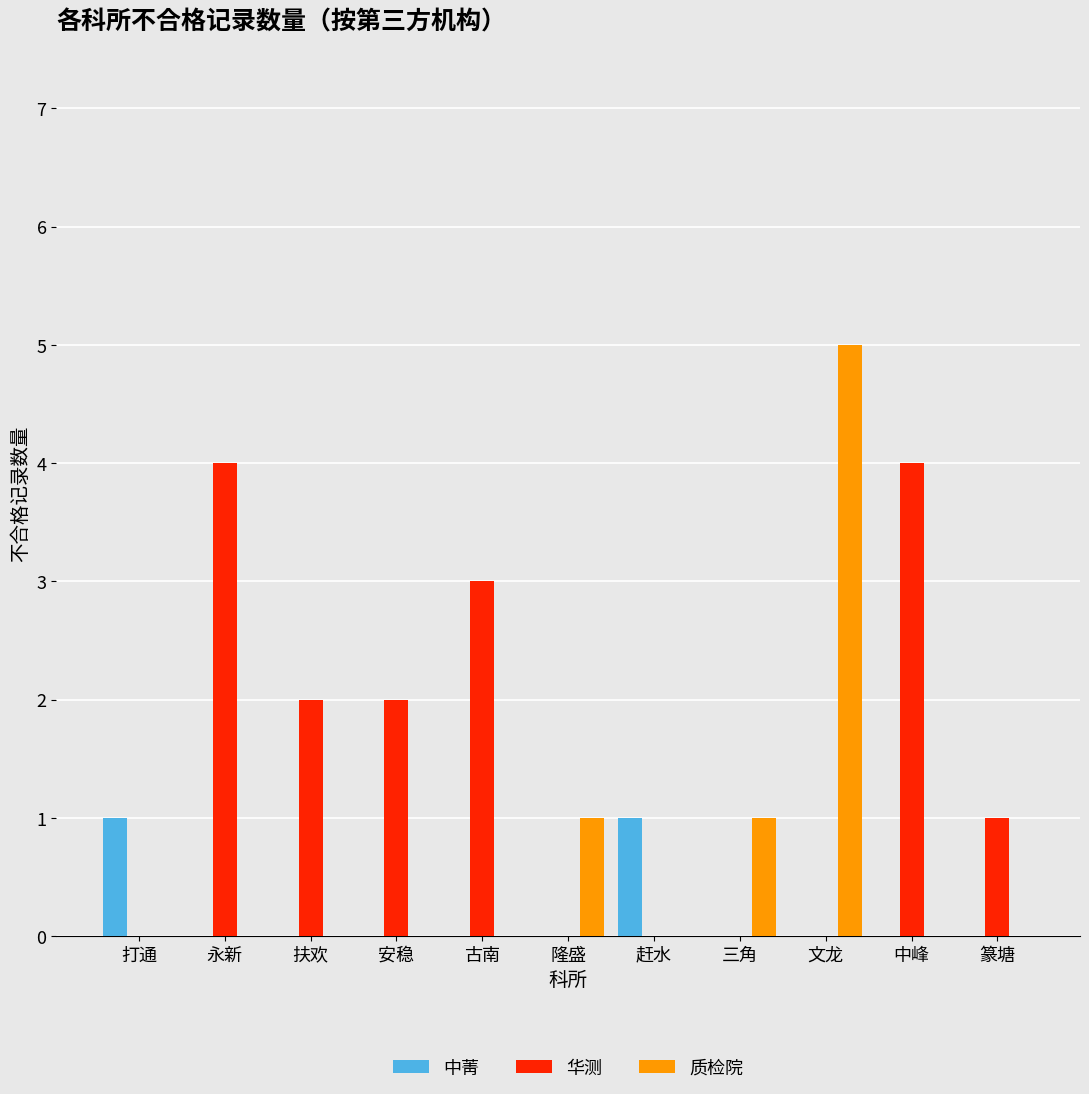

Are the bars grouped side by side (vs. stacked)?

Yes